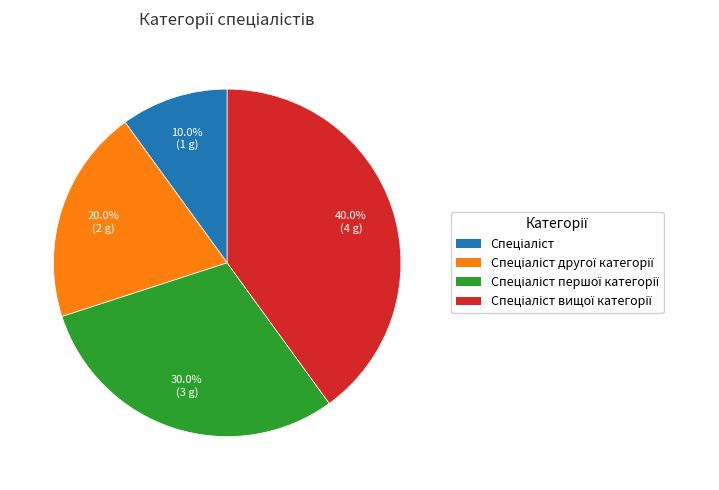

Does any single category account for the majority?

No